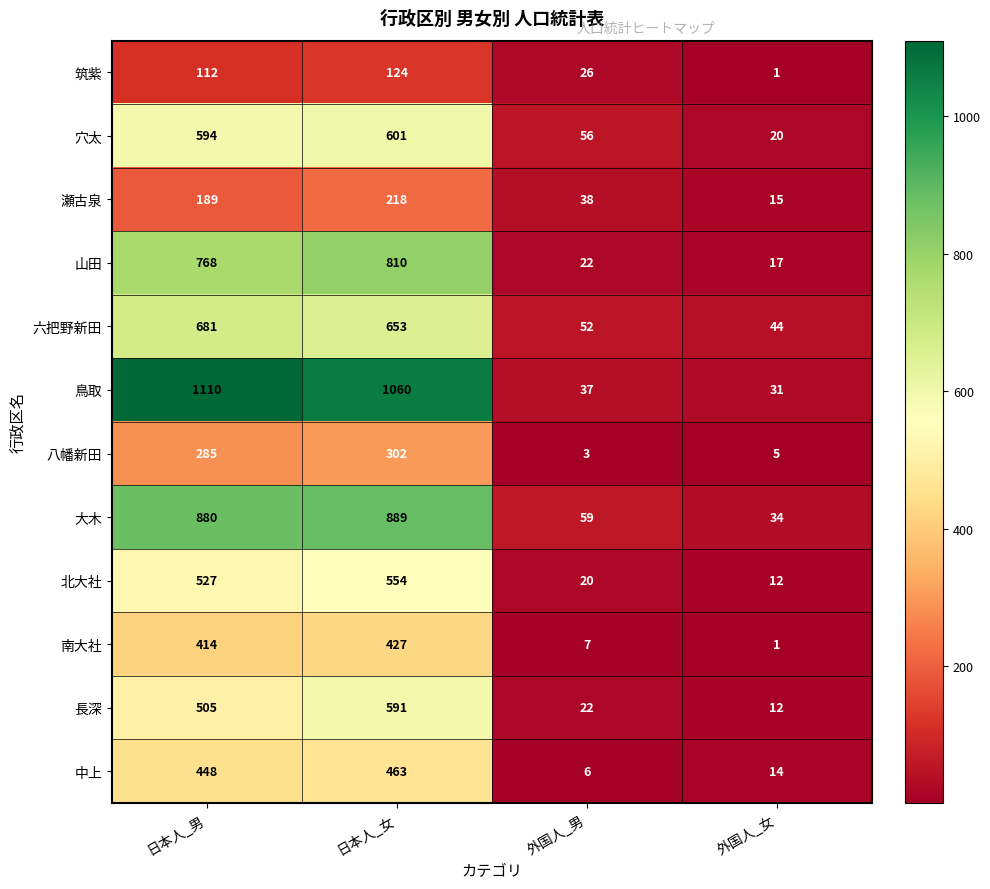

What is the minimum value for 中上?

6